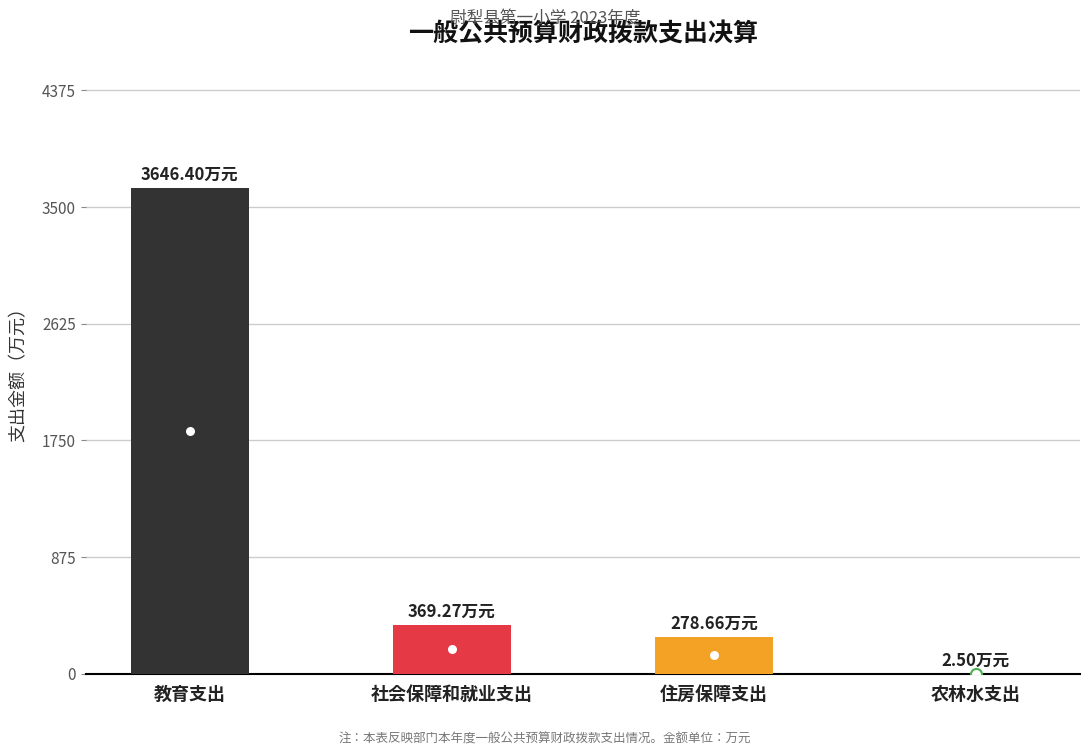

What is the sum of all values?

4296.8